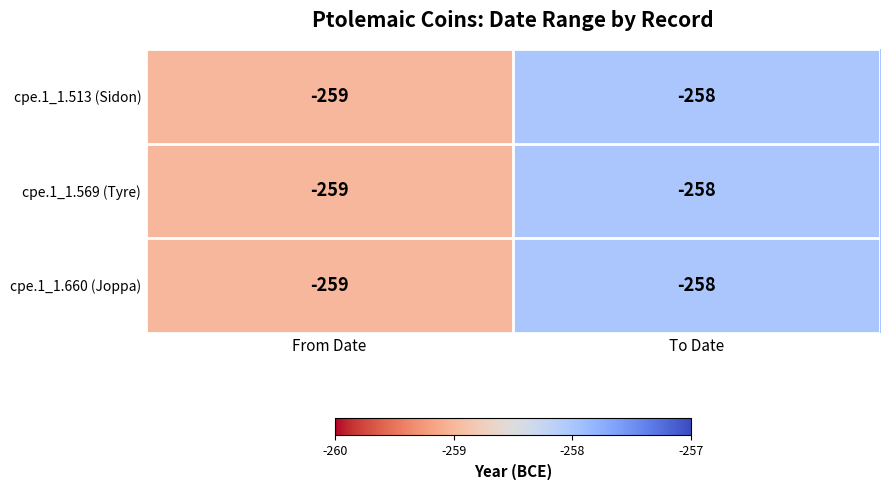

What is the lowest value of the cpe.1_1.660 (Joppa) series?

-259